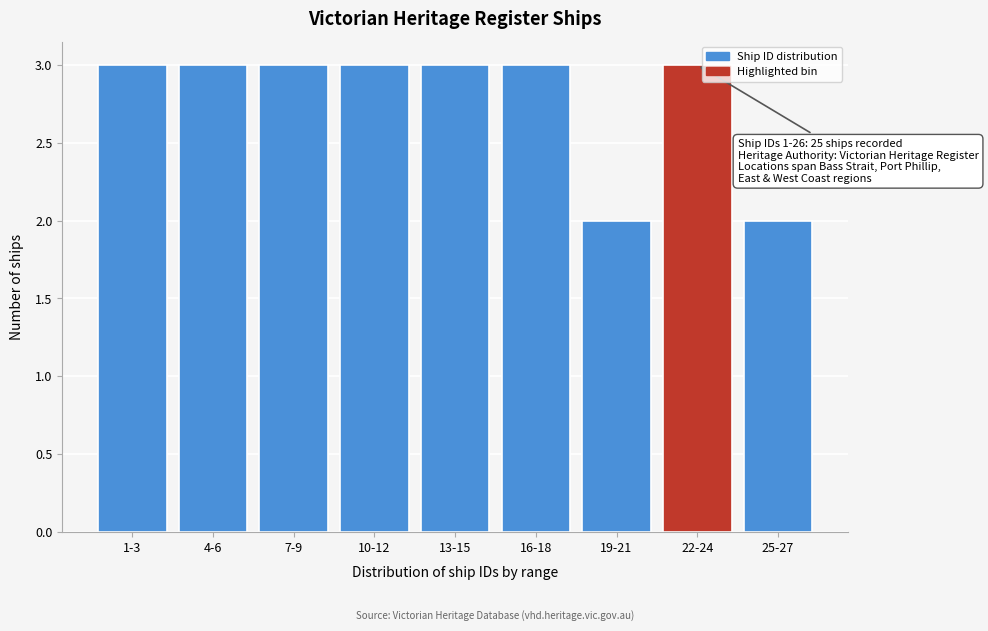

Reading right to left, extract all data points from this chart.

2	3	2	3	3	3	3	3	3